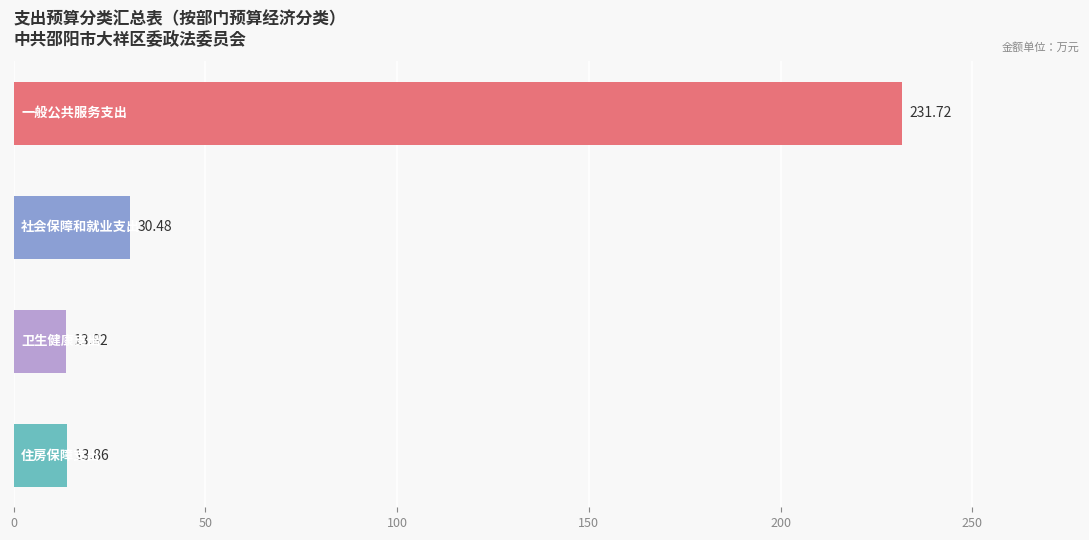

What is the difference between the maximum and second lowest values?

217.9